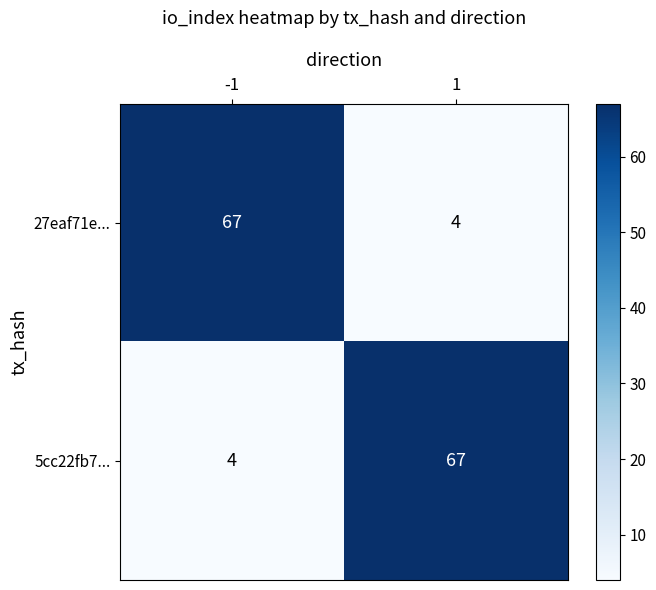

Is it true that 27eaf71e... equals 67 at -1?

True